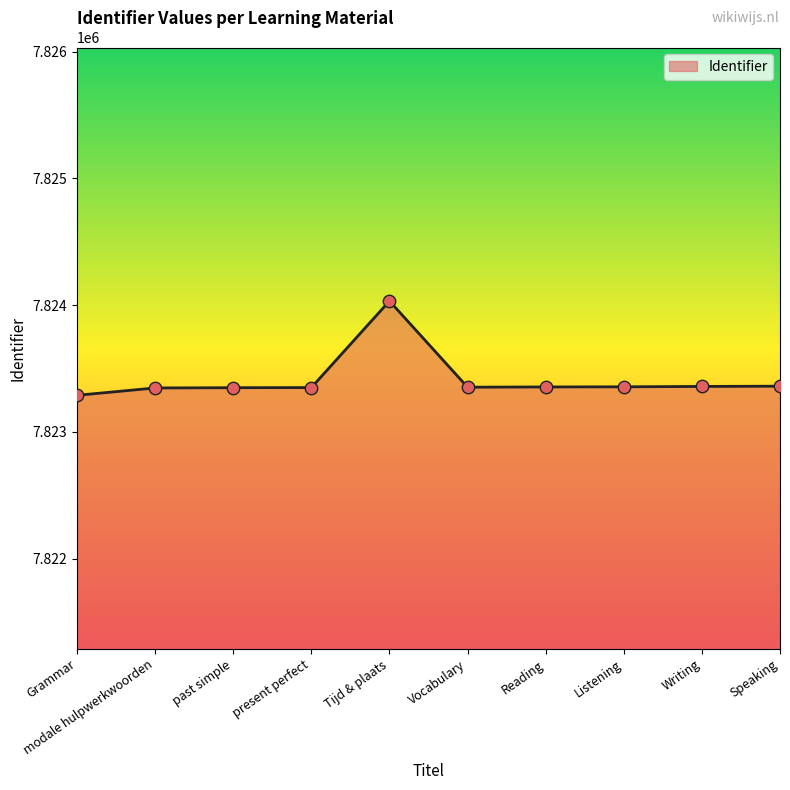

Which has a higher value, past simple or Tijd & plaats?

Tijd & plaats